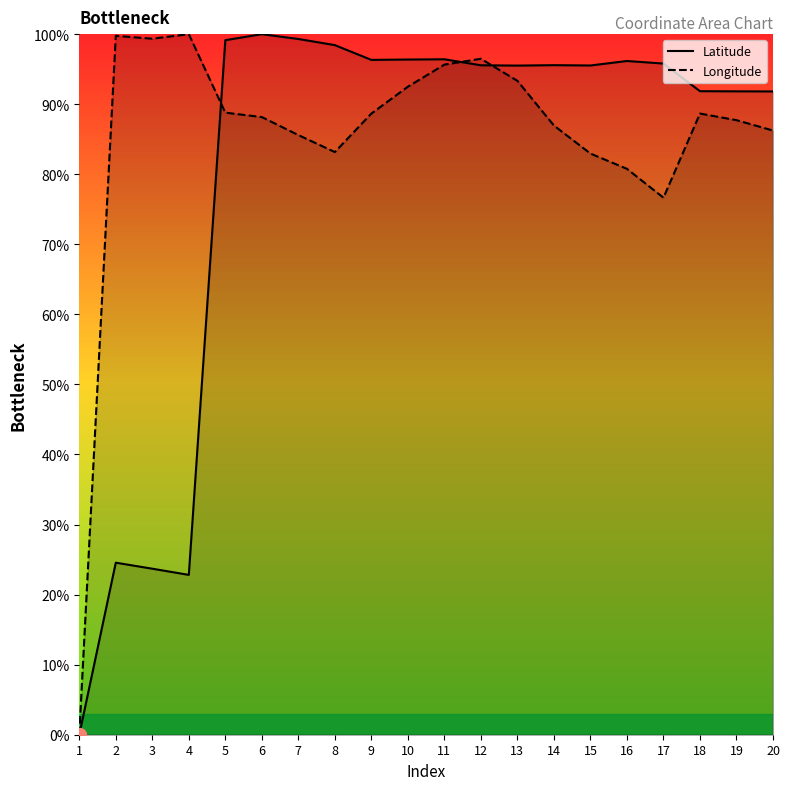

Reading right to left, what are all the values shown in this chart?

Latitude: 91.8	91.8	91.9	95.8	96.2	95.5	95.6	95.5	95.6	96.4	96.4	96.3	98.4	99.3	100.0	99.1	22.8	23.7	24.6	0.0
Longitude: 86.2	87.7	88.7	76.7	80.8	83.0	87.0	93.3	96.5	95.7	92.5	88.7	83.2	85.6	88.2	88.8	100.0	99.4	99.8	0.0